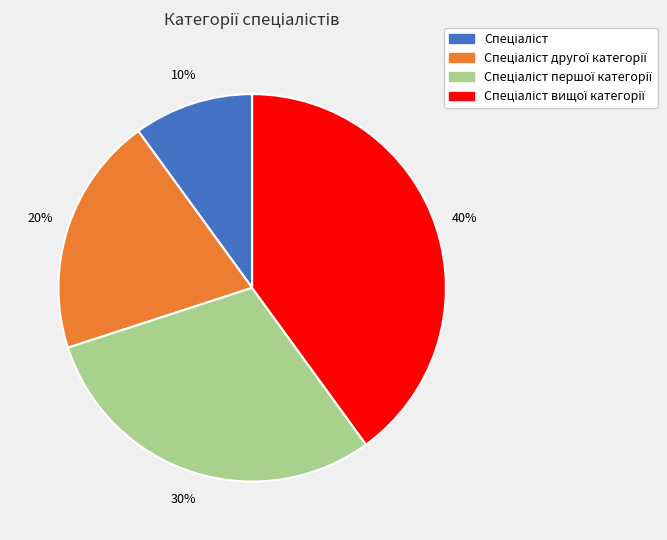

Does any single category account for the majority?

No